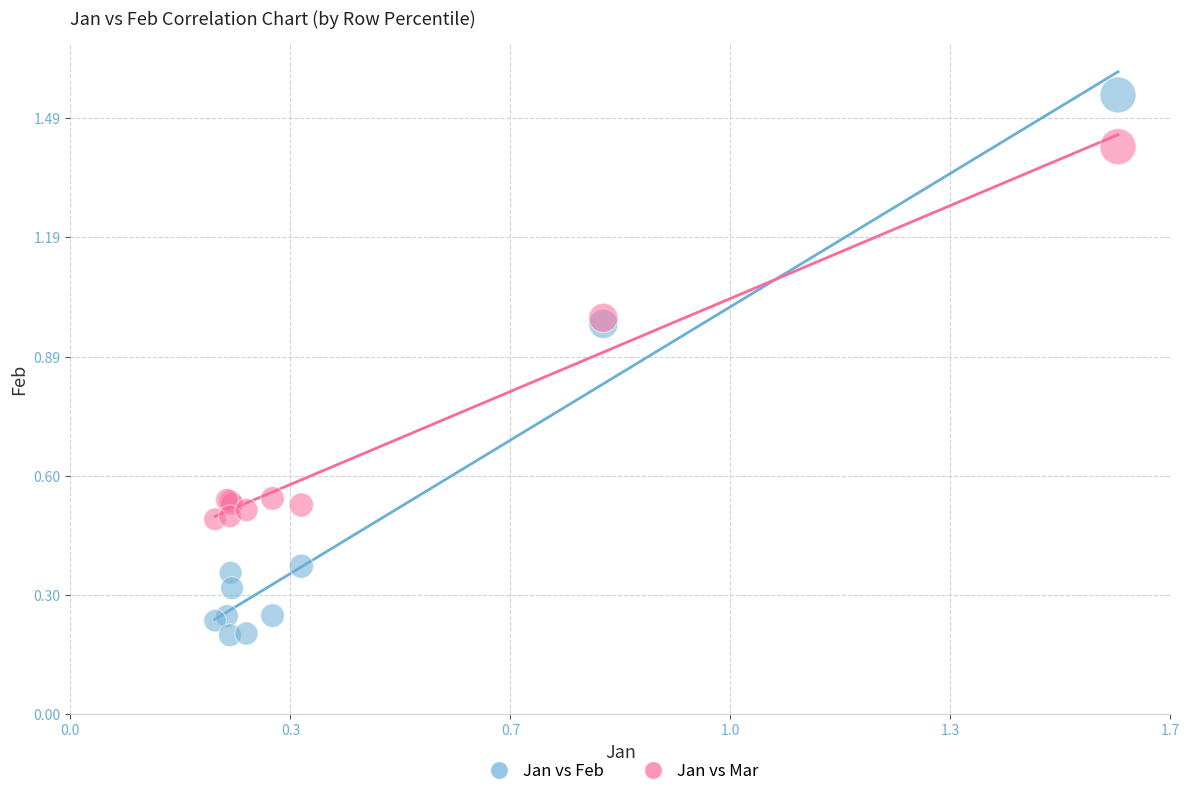

Which series reaches the maximum Y coordinate?

Jan vs Feb